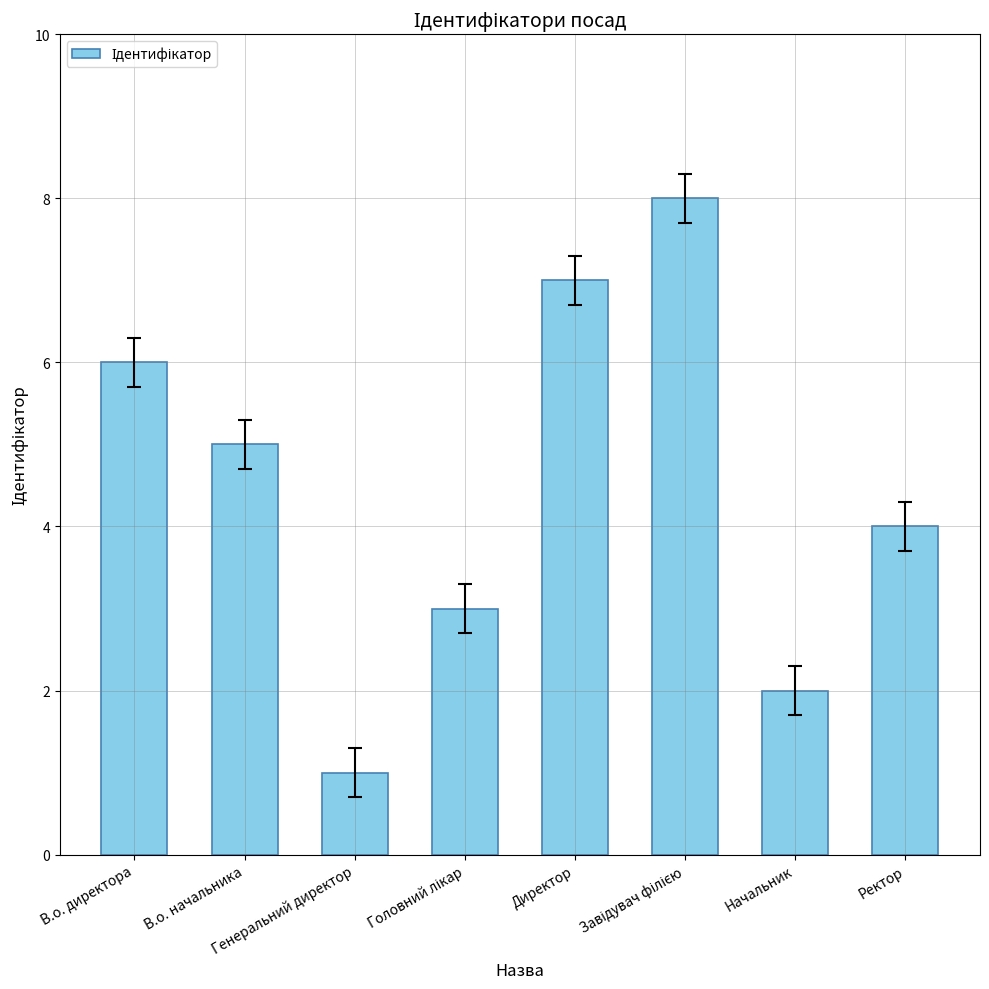

How many data points does each series have?

8